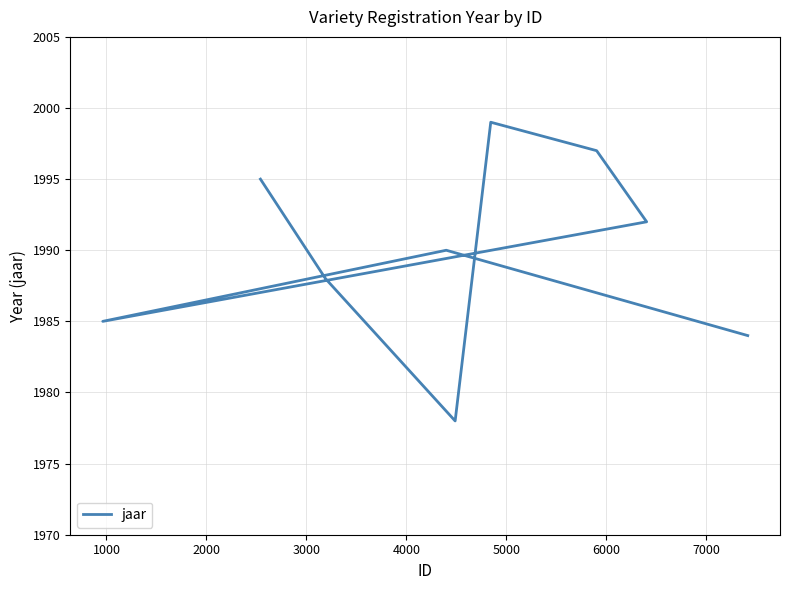

How many series are shown in this chart?

1